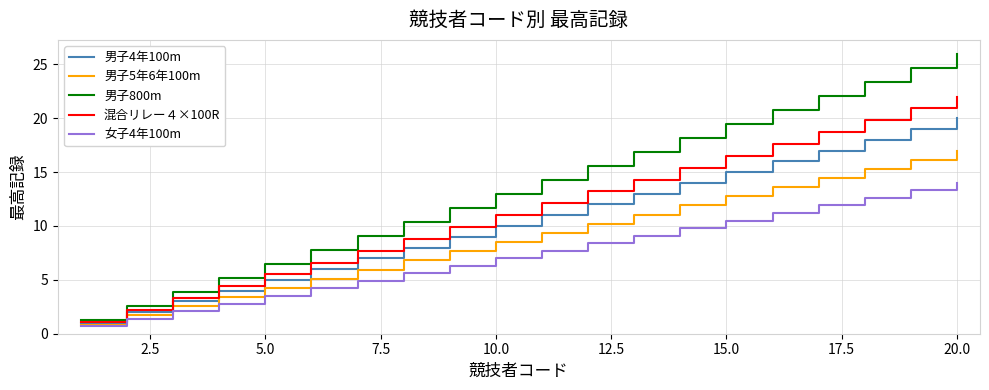

True or false: 混合リレー４×100R and 女子4年100m cross at least once.

False